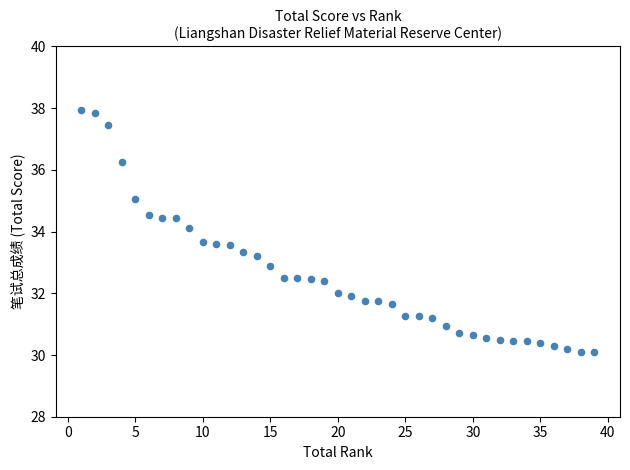

What is the range of X values (max minus min)?

38.0